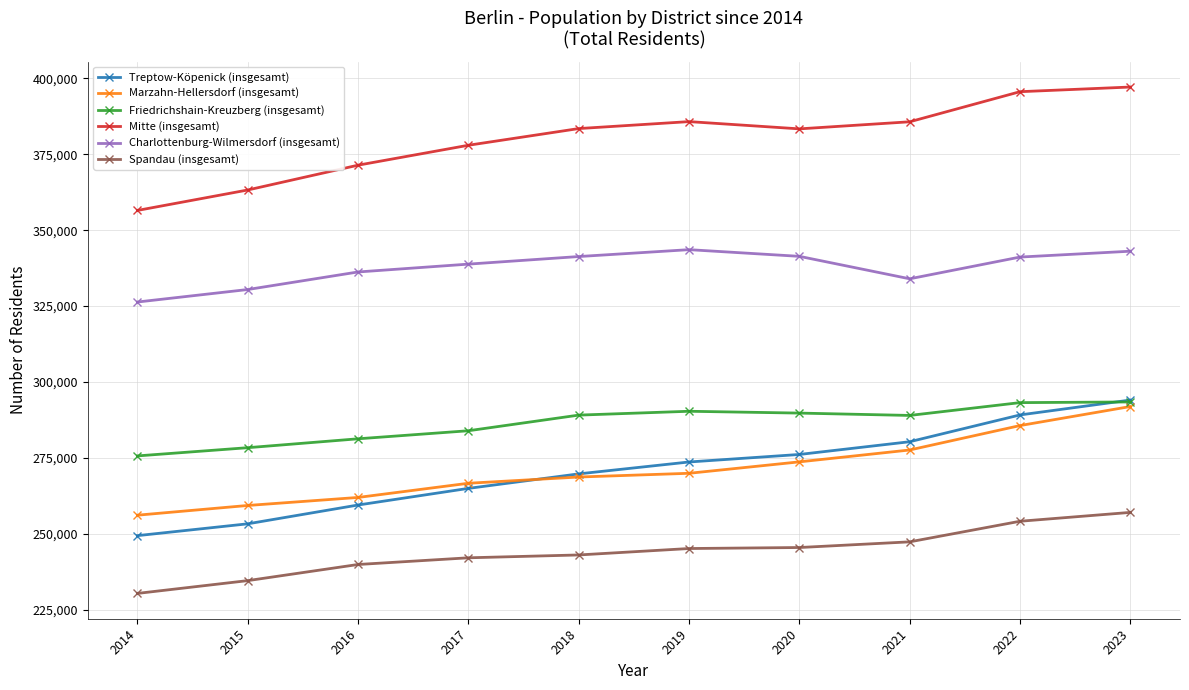

True or false: Charlottenburg-Wilmersdorf (insgesamt) and Mitte (insgesamt) cross at least once.

False